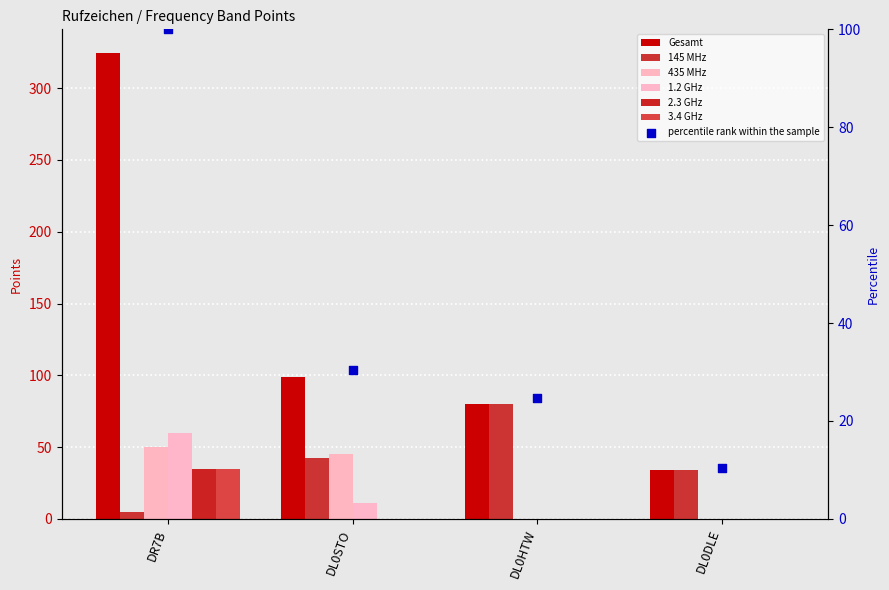

Is the value of 1.2 GHz at DR7B greater than the value of 145 MHz at DL0HTW?

No